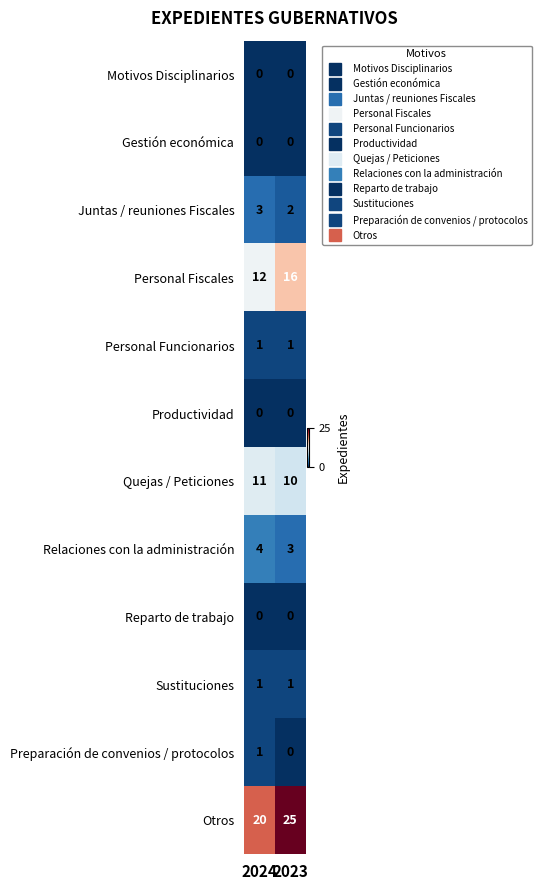

Reading right to left, list all the values displayed in this chart.

Motivos Disciplinarios: 0	0
Gestión económica: 0	0
Juntas / reuniones Fiscales: 2	3
Personal Fiscales: 16	12
Personal Funcionarios: 1	1
Productividad: 0	0
Quejas / Peticiones: 10	11
Relaciones con la administración: 3	4
Reparto de trabajo: 0	0
Sustituciones: 1	1
Preparación de convenios / protocolos: 0	1
Otros: 25	20